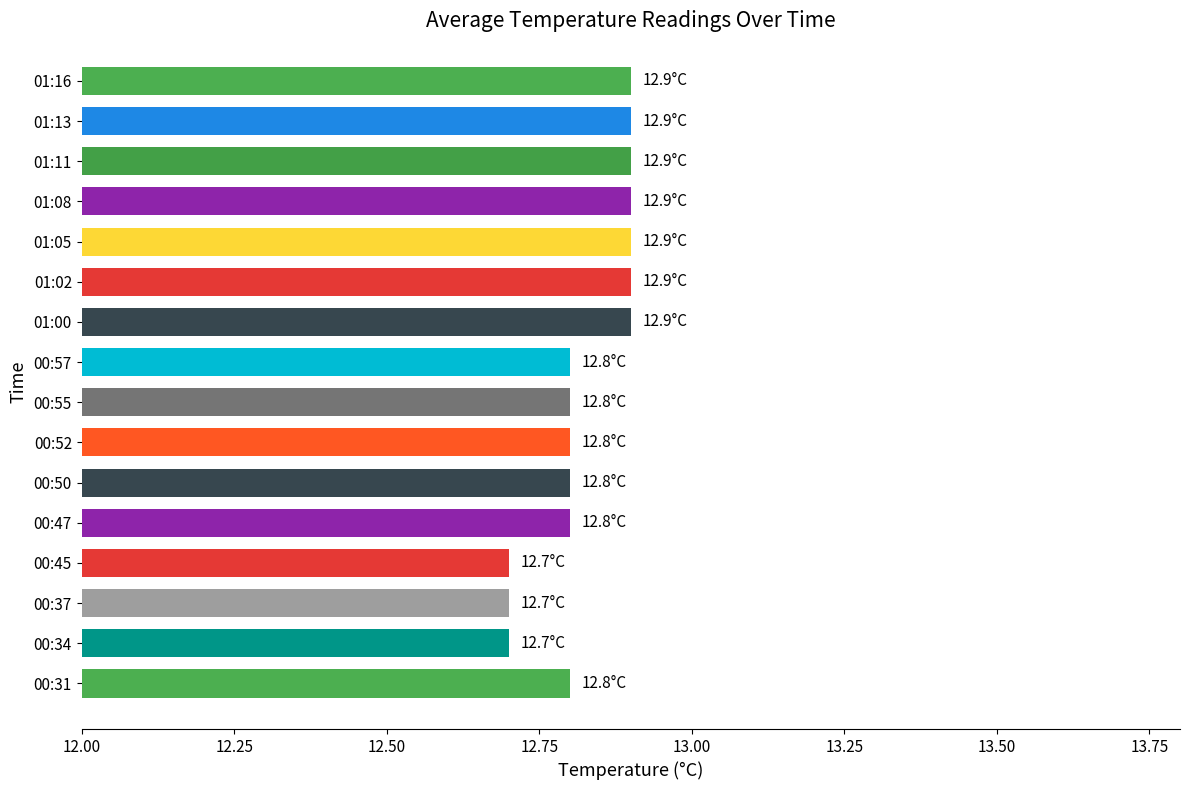

Count the values in the range 12 to 13.

16